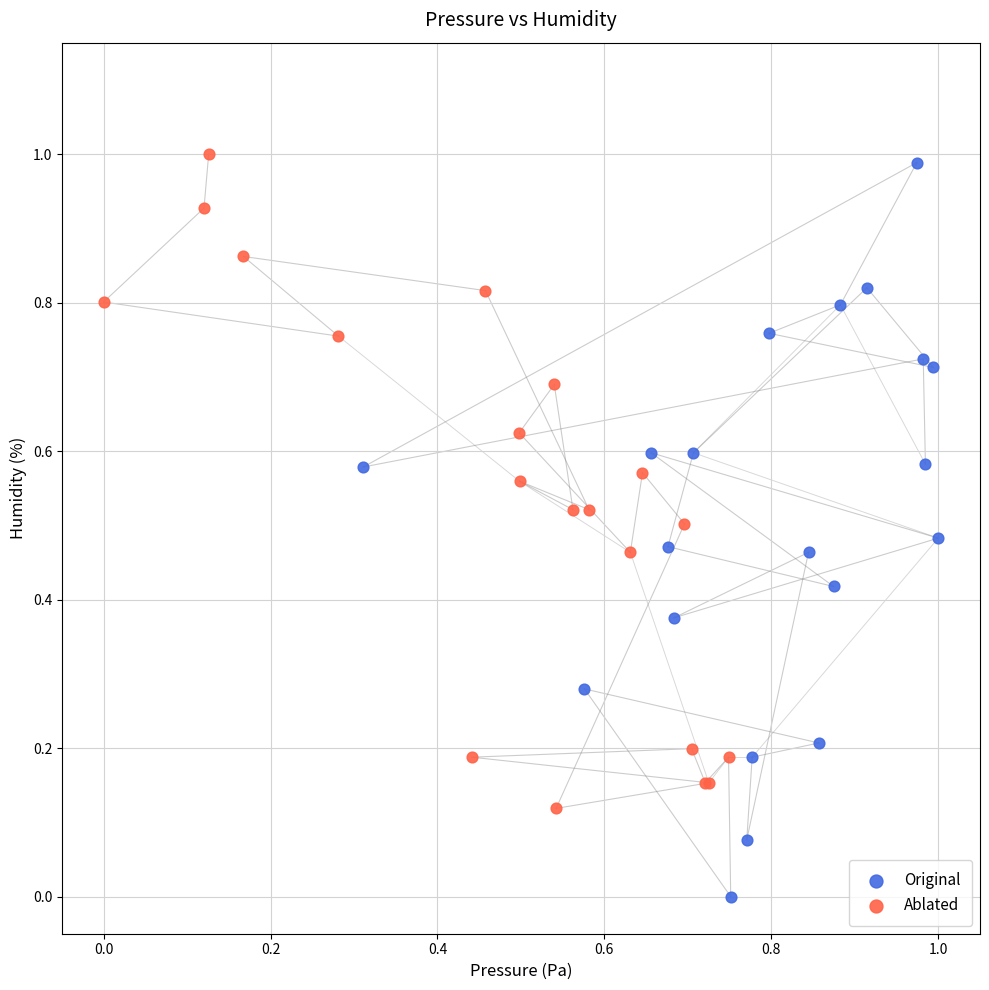

Which series has the largest Y range (max minus min)?

Original